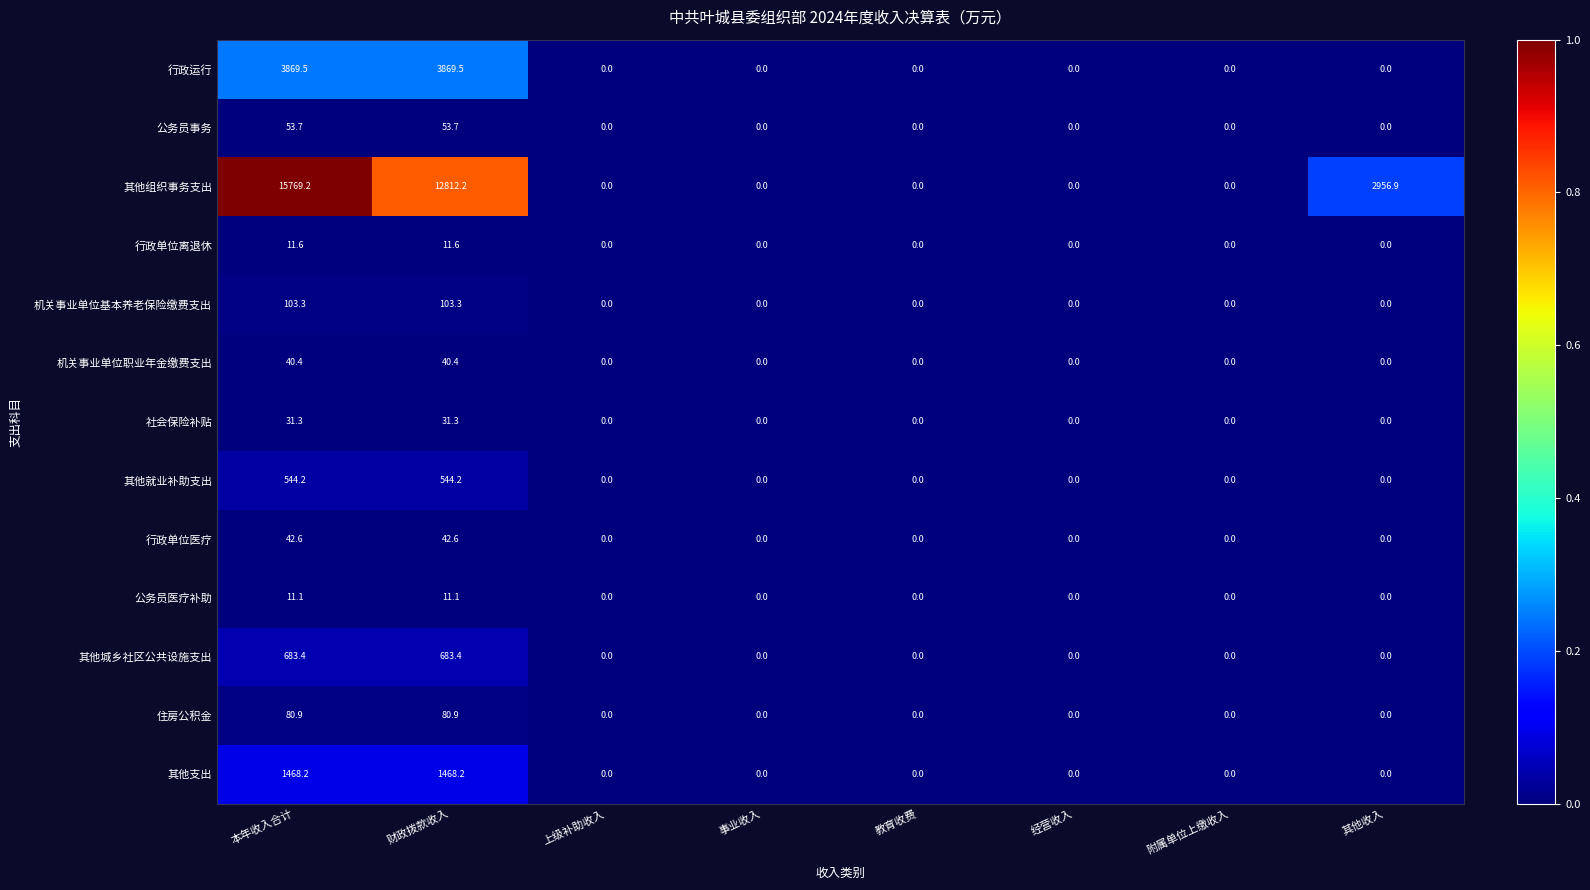

Is it true that 社会保险补贴 equals 0.0 at 经营收入?

True